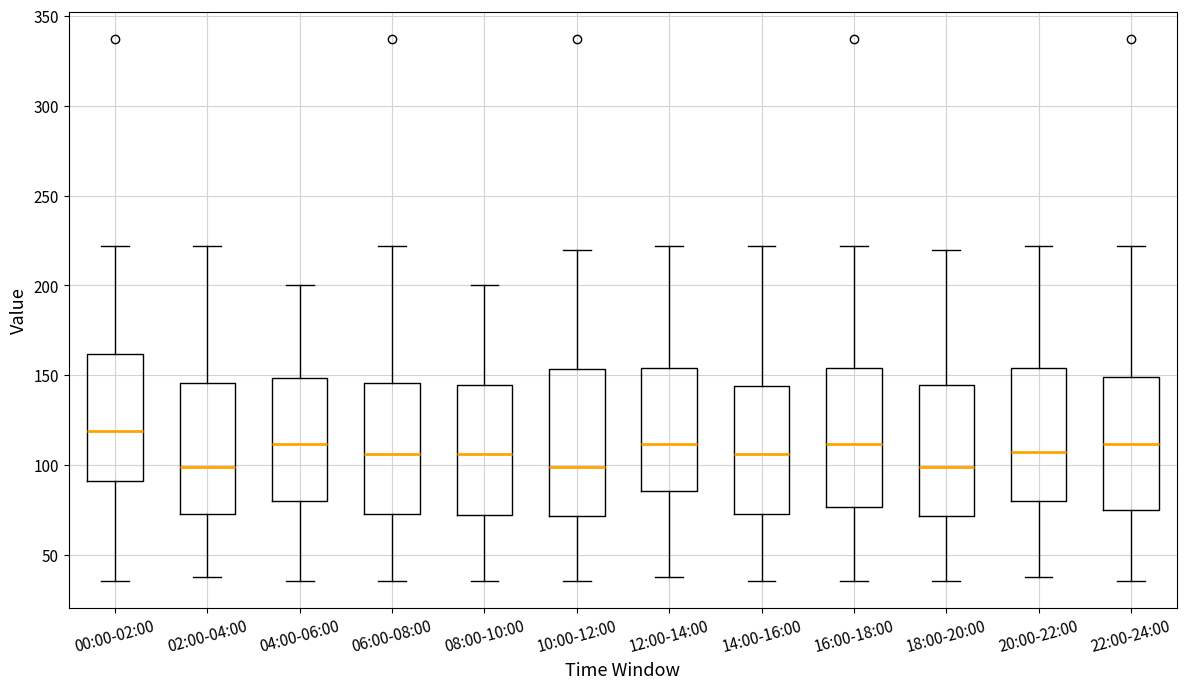

Reading left to right, transcribe this box plot: for each box, give where its median line is, the range the box spans, and where its two whiskers end, as read against the y-axis. The values are not printed on the chart, so give them approximately, as read against the axis.

00:00-02:00: median 120, box 90 to 160, whiskers 35 to 220
02:00-04:00: median 100, box 75 to 145, whiskers 40 to 220
04:00-06:00: median 110, box 80 to 150, whiskers 35 to 200
06:00-08:00: median 105, box 75 to 145, whiskers 35 to 220
08:00-10:00: median 105, box 70 to 145, whiskers 35 to 200
10:00-12:00: median 100, box 70 to 155, whiskers 35 to 220
12:00-14:00: median 110, box 85 to 155, whiskers 40 to 220
14:00-16:00: median 105, box 75 to 145, whiskers 35 to 220
16:00-18:00: median 110, box 75 to 155, whiskers 35 to 220
18:00-20:00: median 100, box 70 to 145, whiskers 35 to 220
20:00-22:00: median 105, box 80 to 155, whiskers 40 to 220
22:00-24:00: median 110, box 75 to 150, whiskers 35 to 220